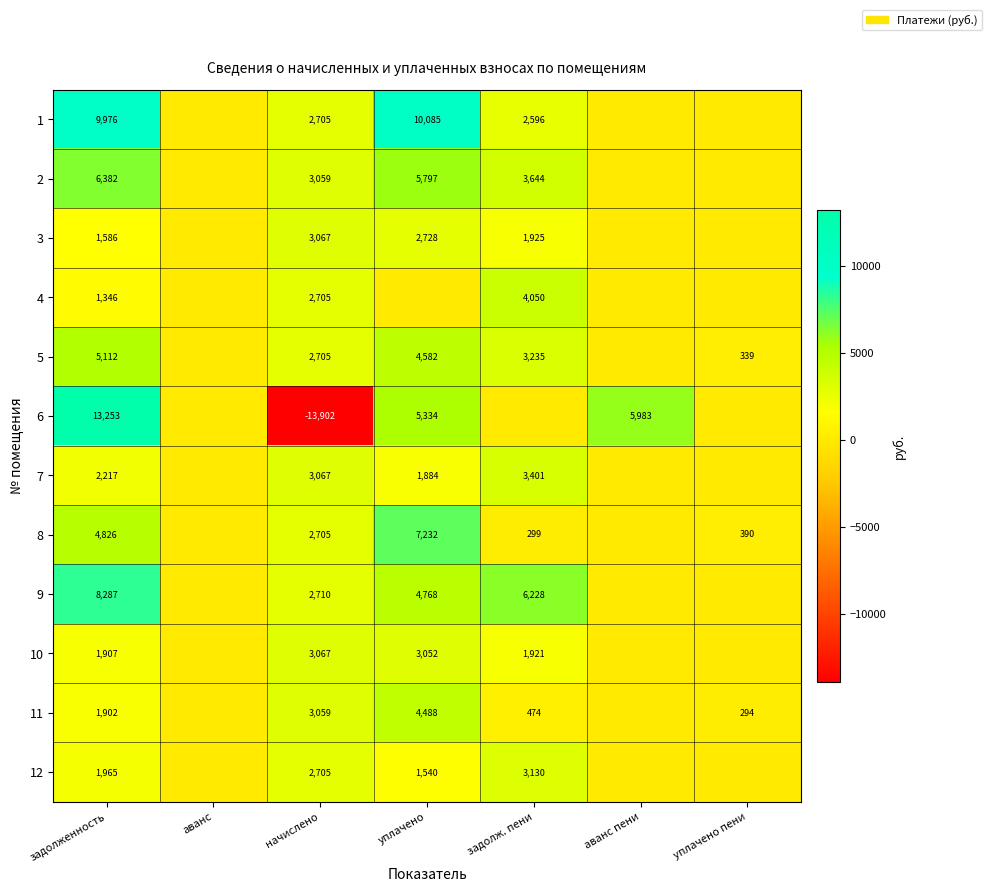

Is it true that 7 equals 3067 at начислено?

True